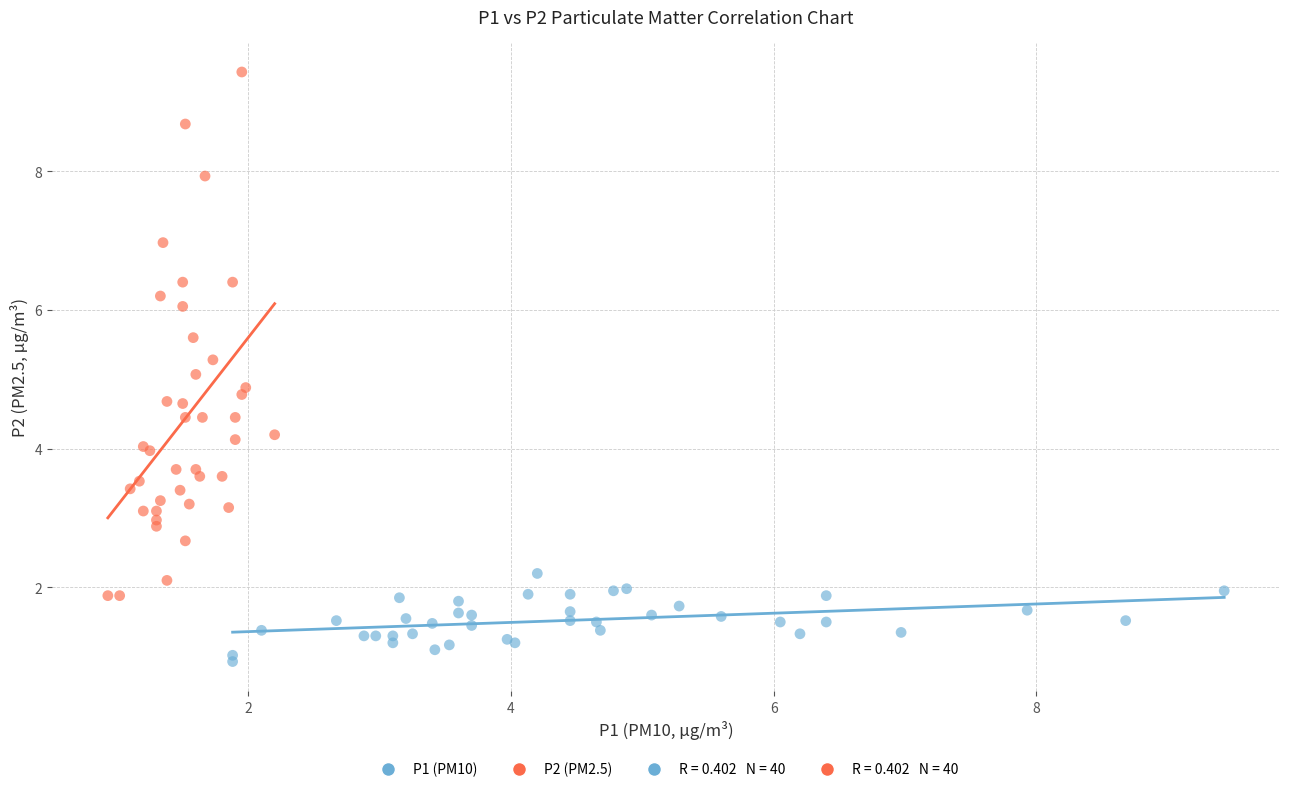

Which series contains the lowest Y value?

P1 (PM10)